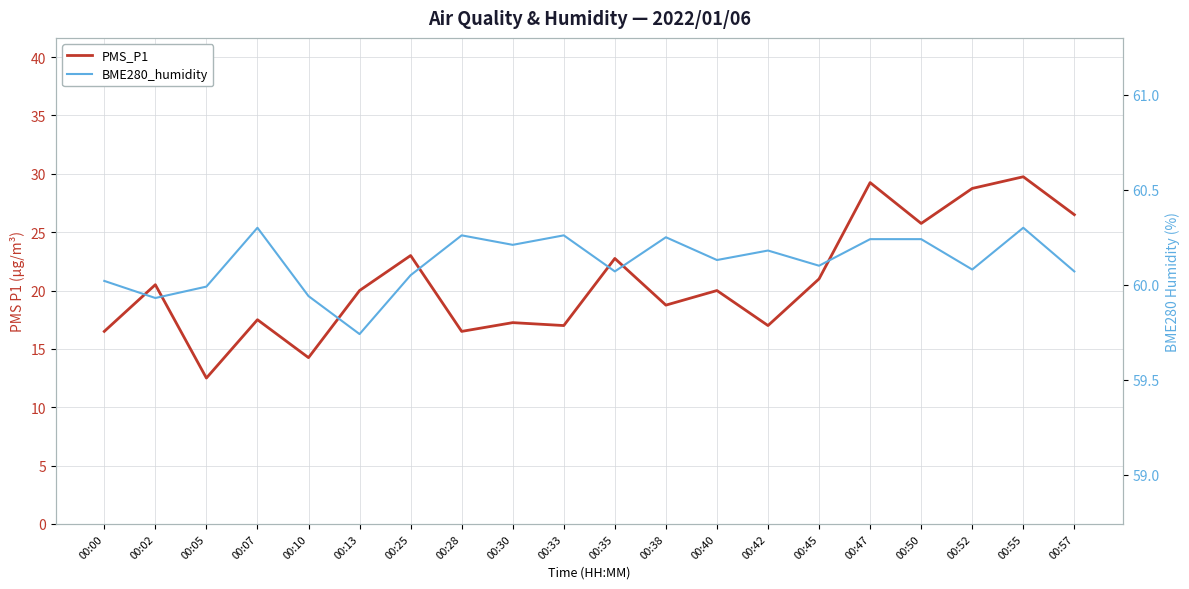

Where is the first local maximum for PMS_P1?

00:02